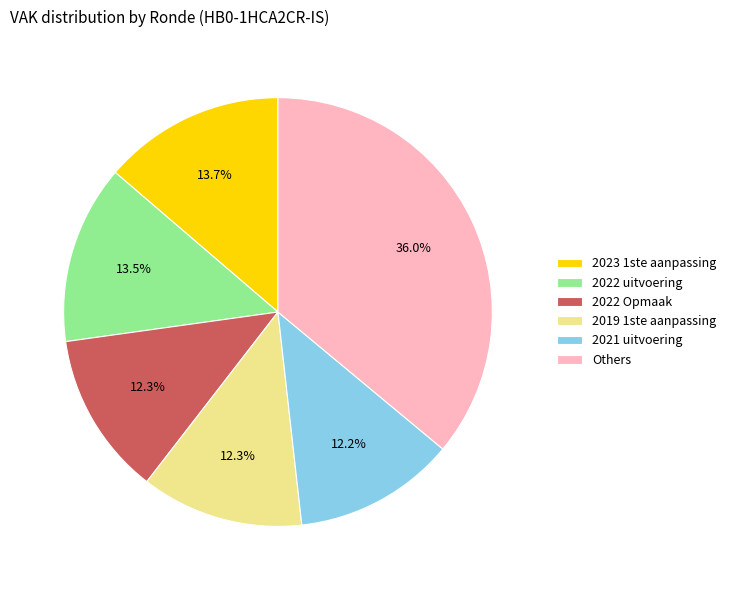

What is the largest slice in the pie chart?

Others